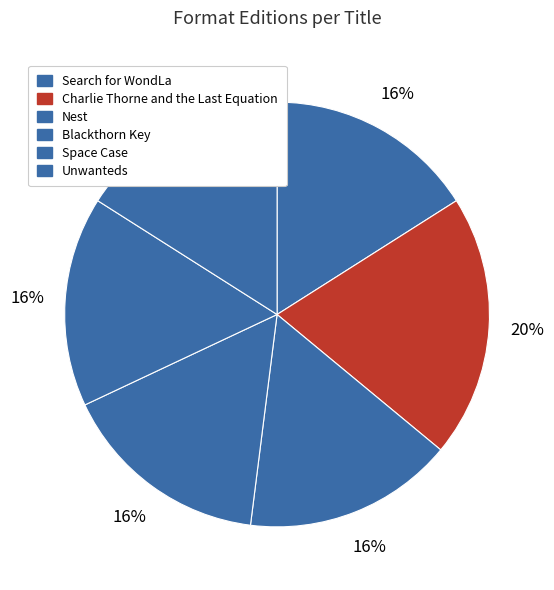

How many segments does this pie chart have?

6